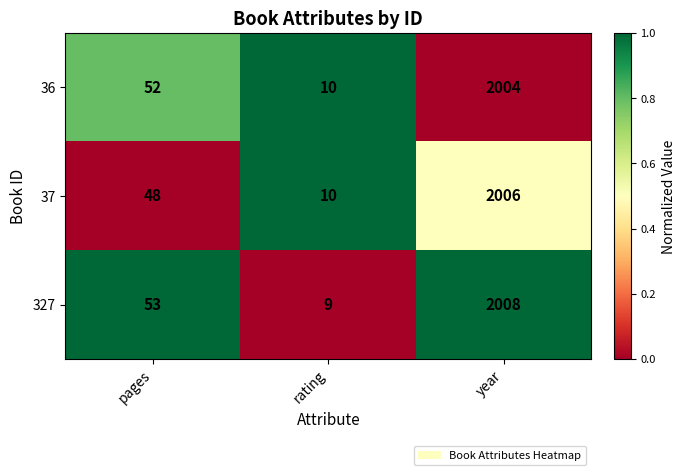

What is the difference between the maximum and minimum values in the 37 series?

1996